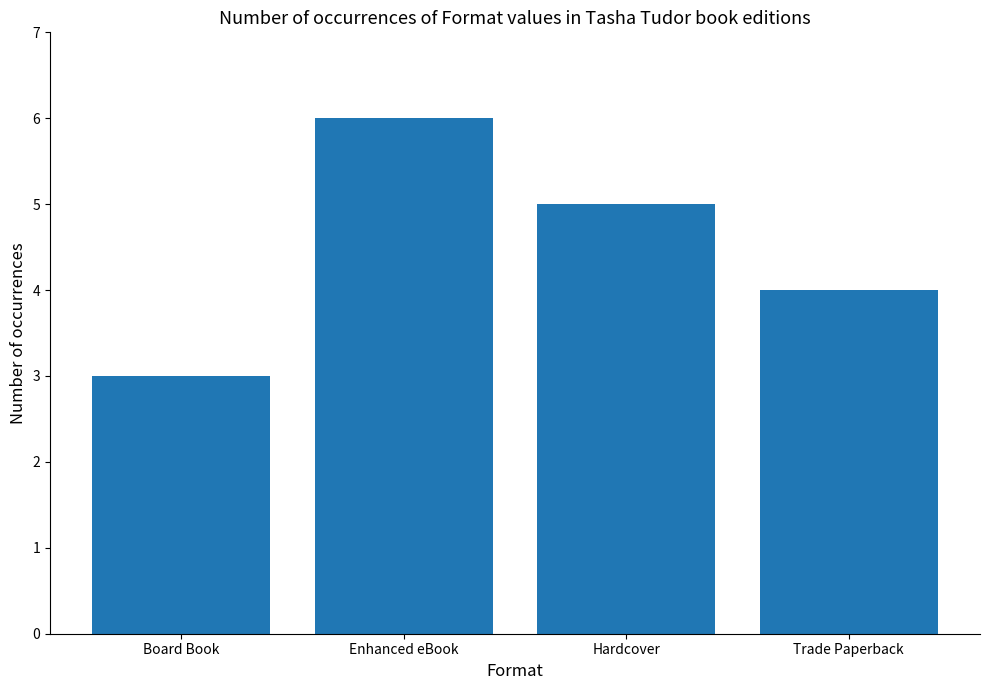

Between Trade Paperback and Hardcover, which is larger?

Hardcover